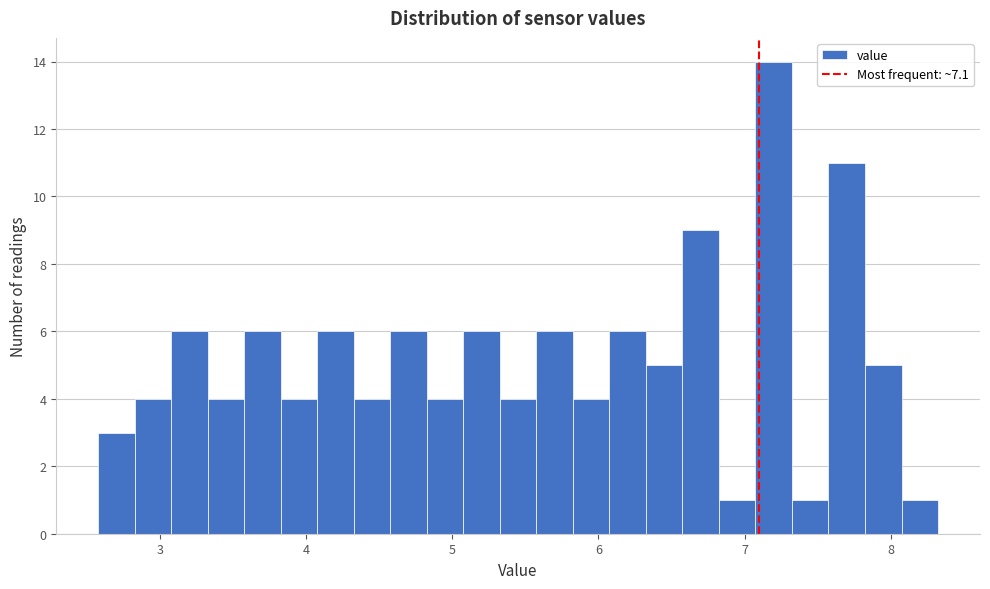

Read against the x-axis, roughly where is the centre of the tallest bar?

7.2